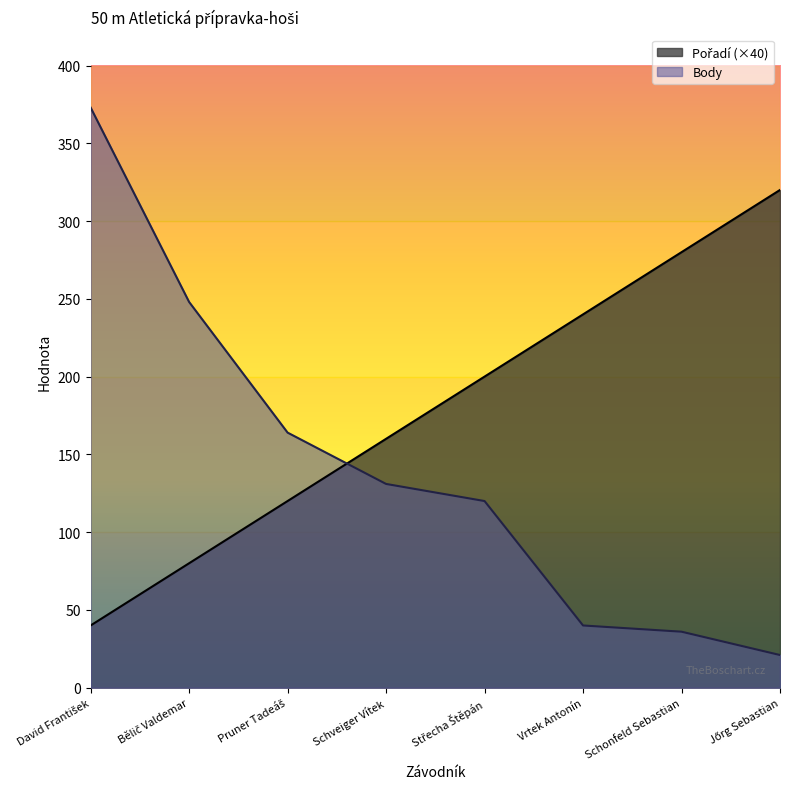

Rank the series by their maximum value, from highest to lowest.

Body, Pořadí